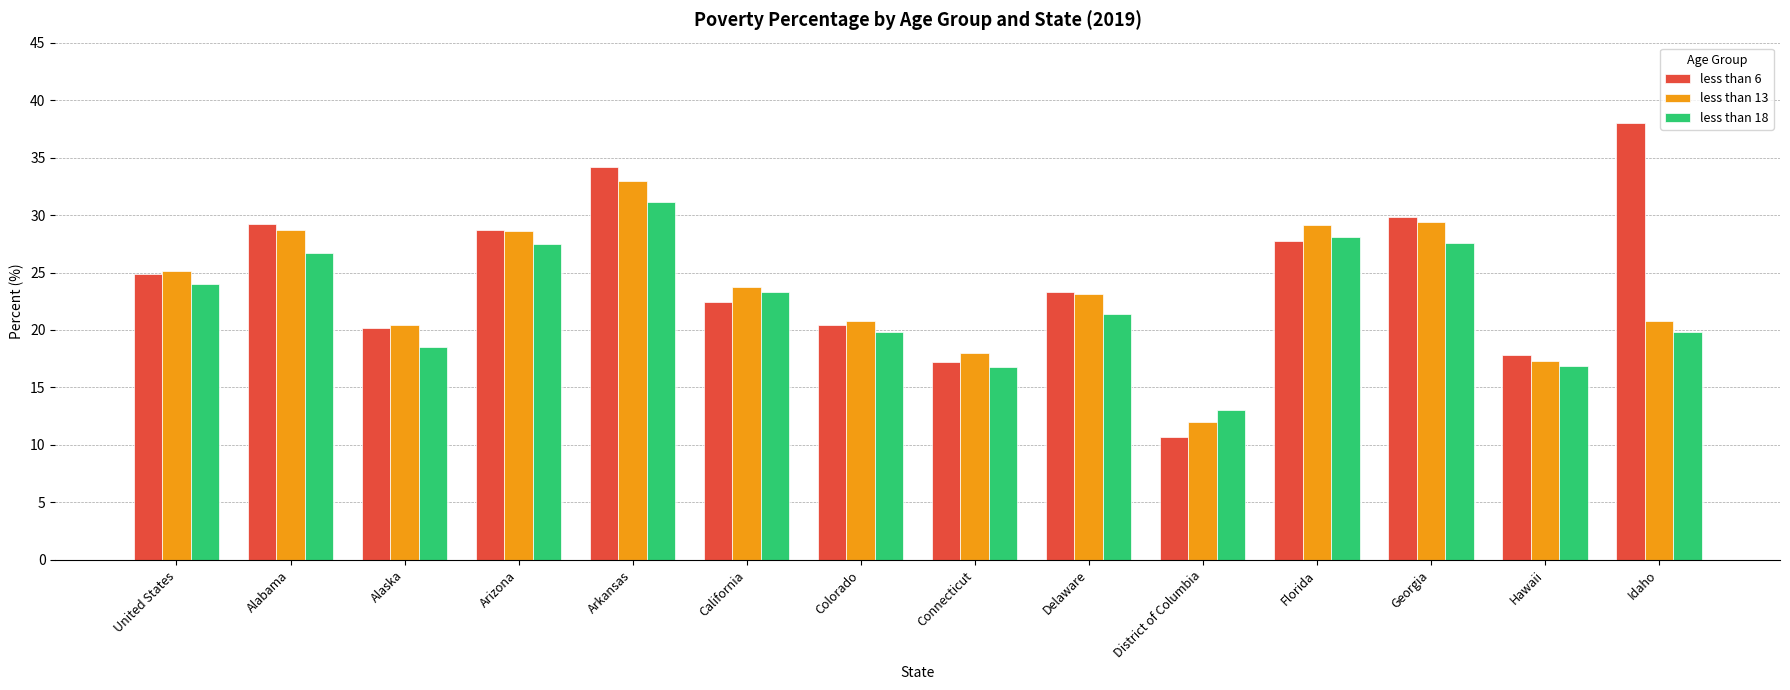

Rank the series by their maximum value, from lowest to highest.

less than 18, less than 13, less than 6